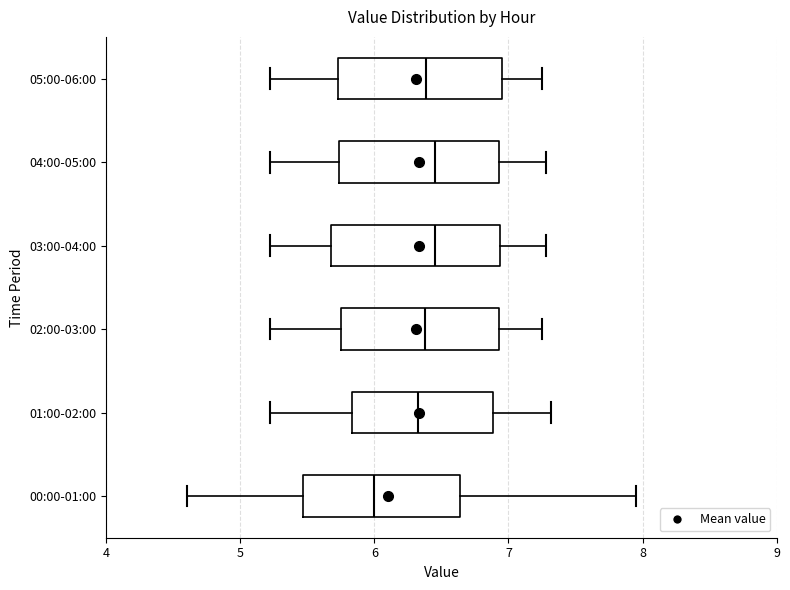

Which box has the furthest to the left median line?

00:00-01:00